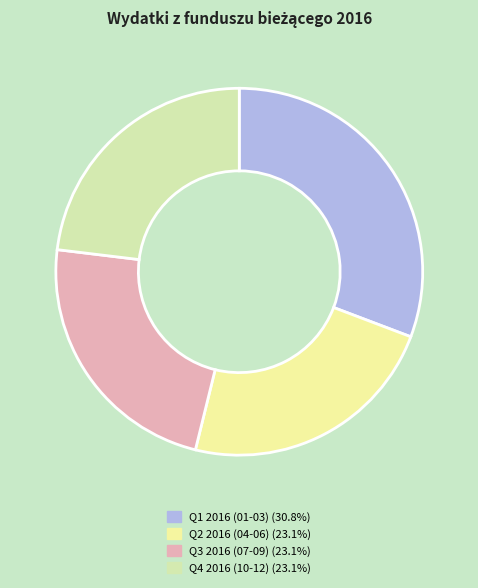

How many slices are in this pie chart?

4